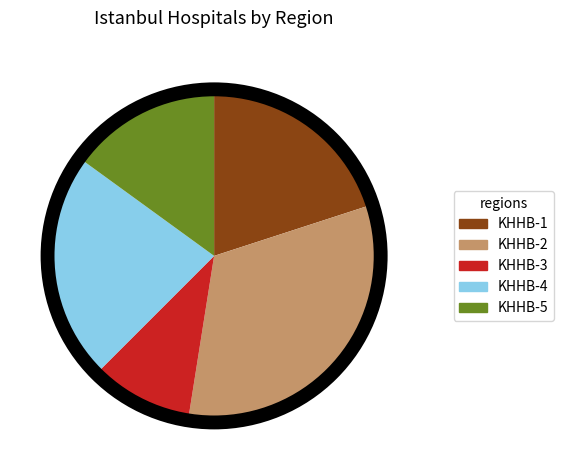

What is the ratio of the value at KHHB-1 to the value at KHHB-5?

1.3